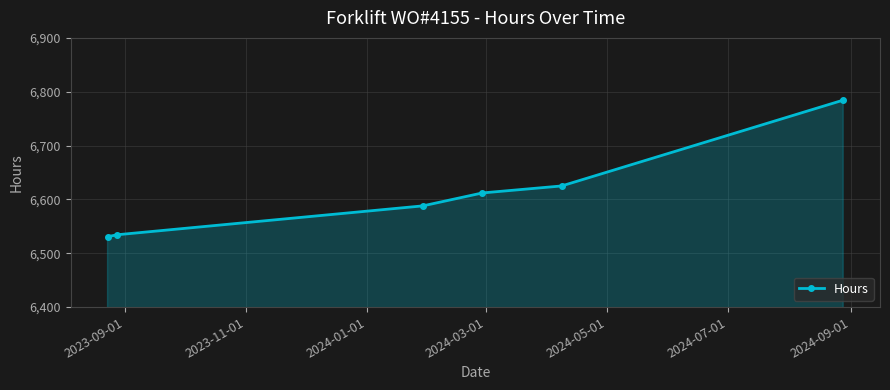

What is the smallest value displayed?

6530.8